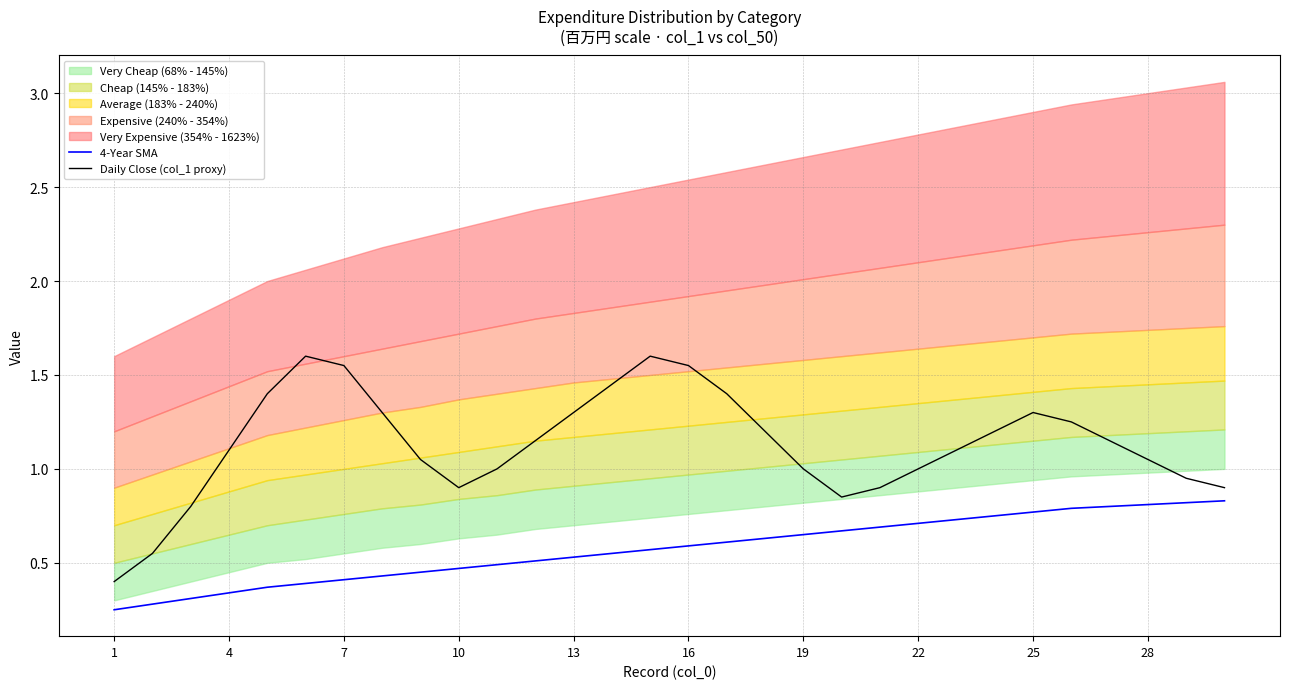

Where is 4-Year SMA nearest to the value 0?

1